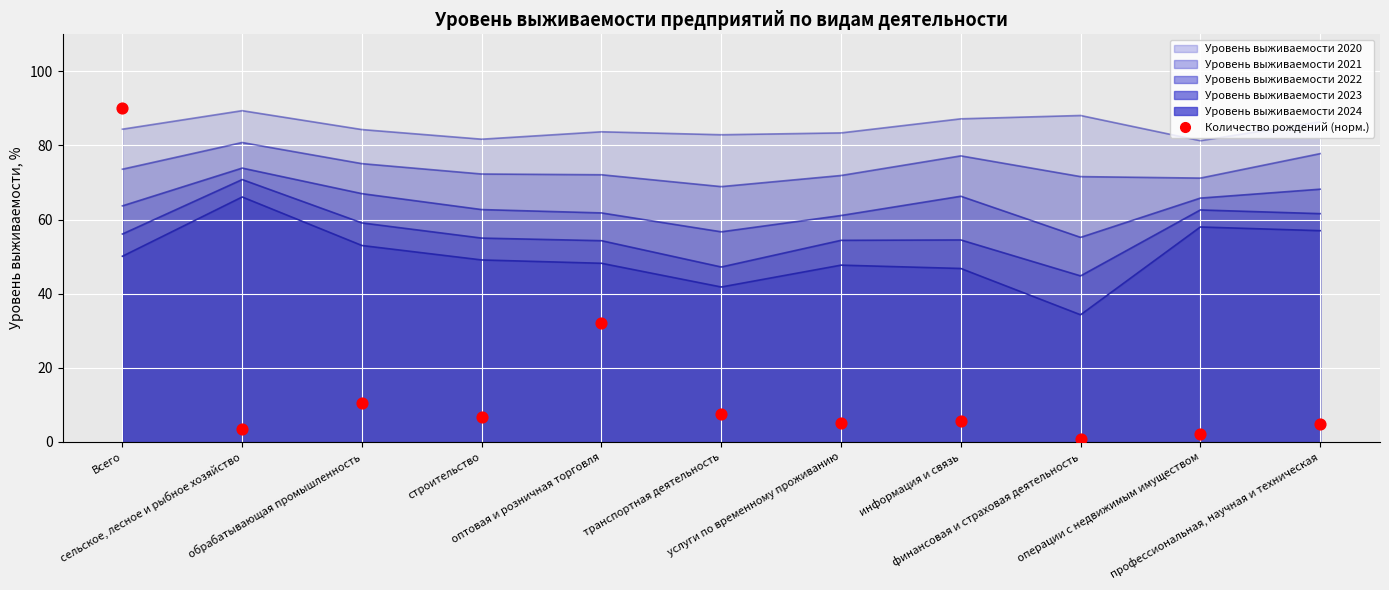

What is the change in value from услуги по временному проживанию to информация и связь?

+0.6